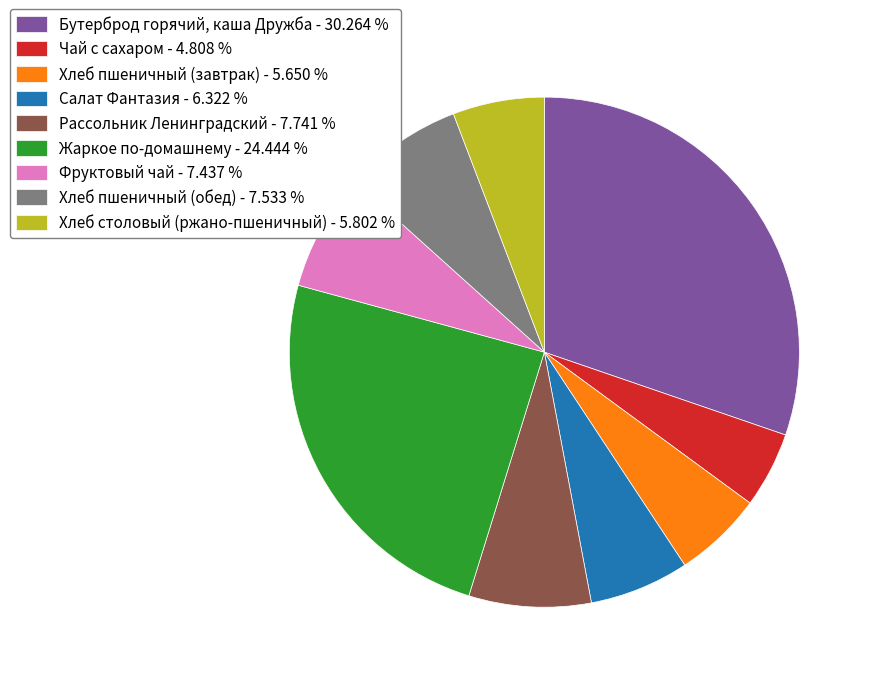

Do Хлеб пшеничный (обед) - 7.533 % and Хлеб столовый (ржано-пшеничный) - 5.802 % together represent more than half of the pie?

No